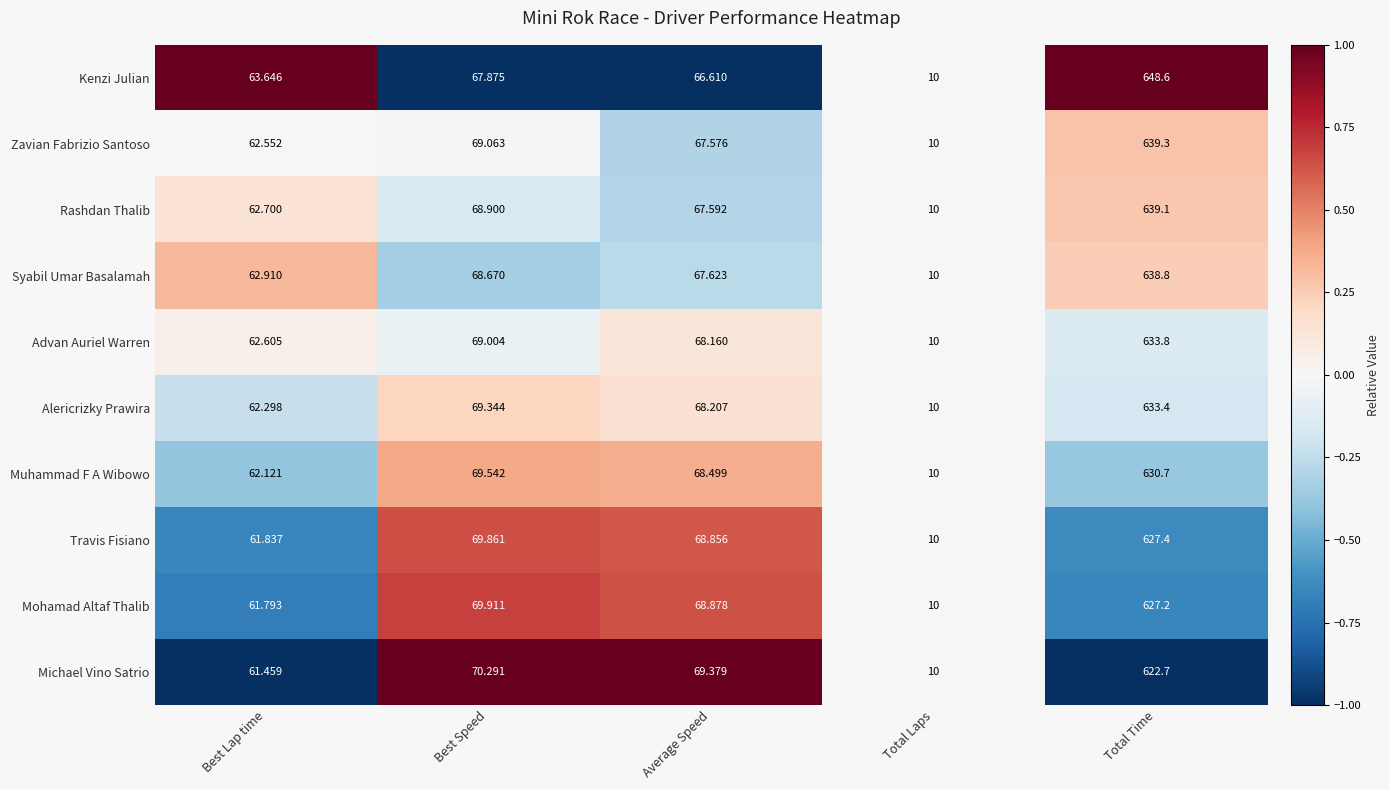

Which series has the largest range (max minus min)?

Kenzi Julian